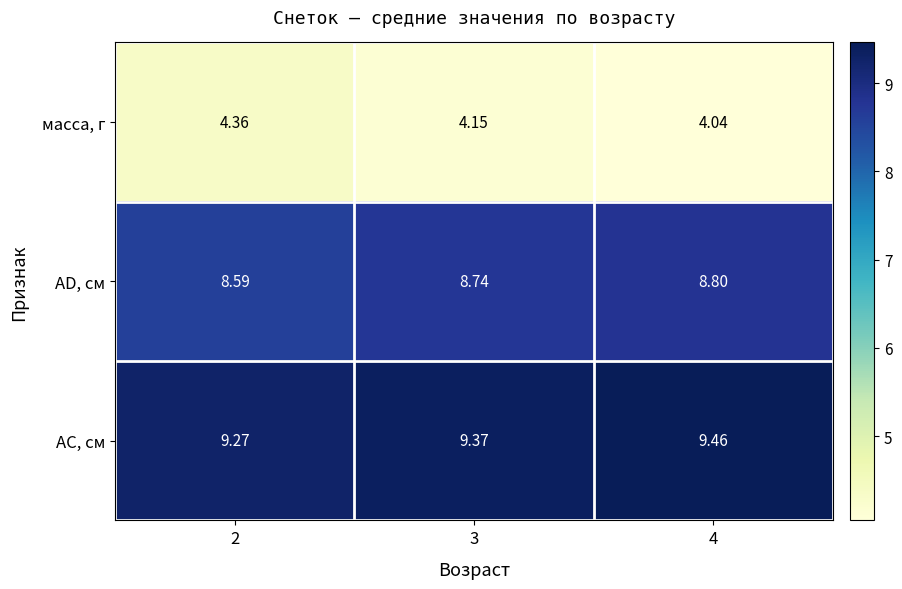

At how many categories does at least one series exceed 8?

3